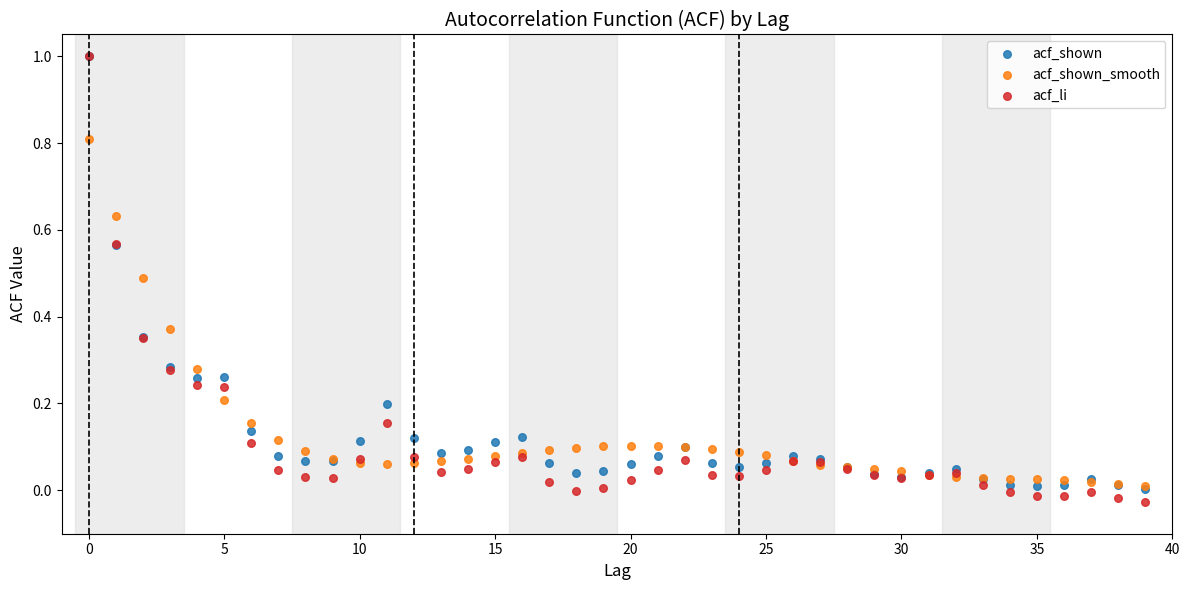

What are all the series names shown in the legend?

acf_shown, acf_shown_smooth, acf_li